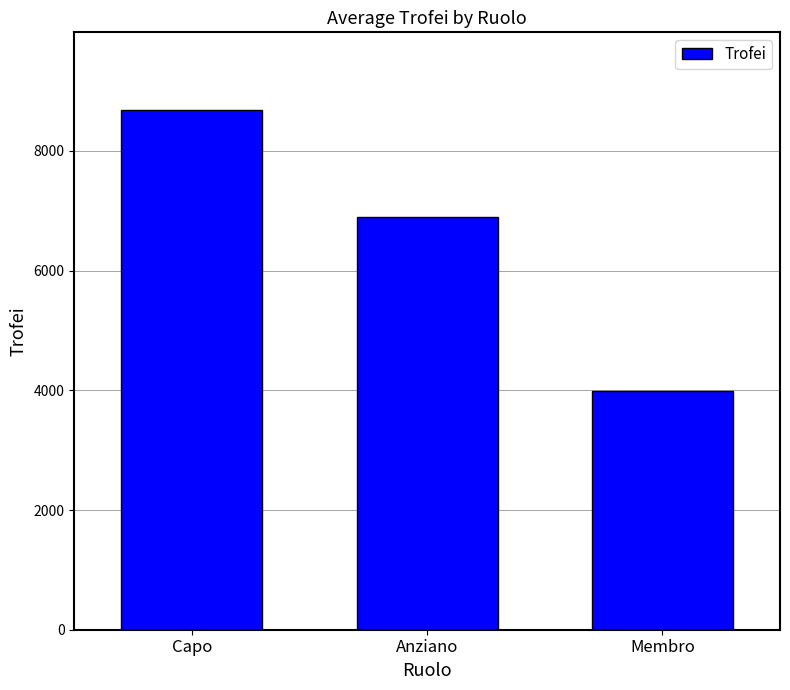

Rank the categories by value from highest to lowest.

Capo, Anziano, Membro